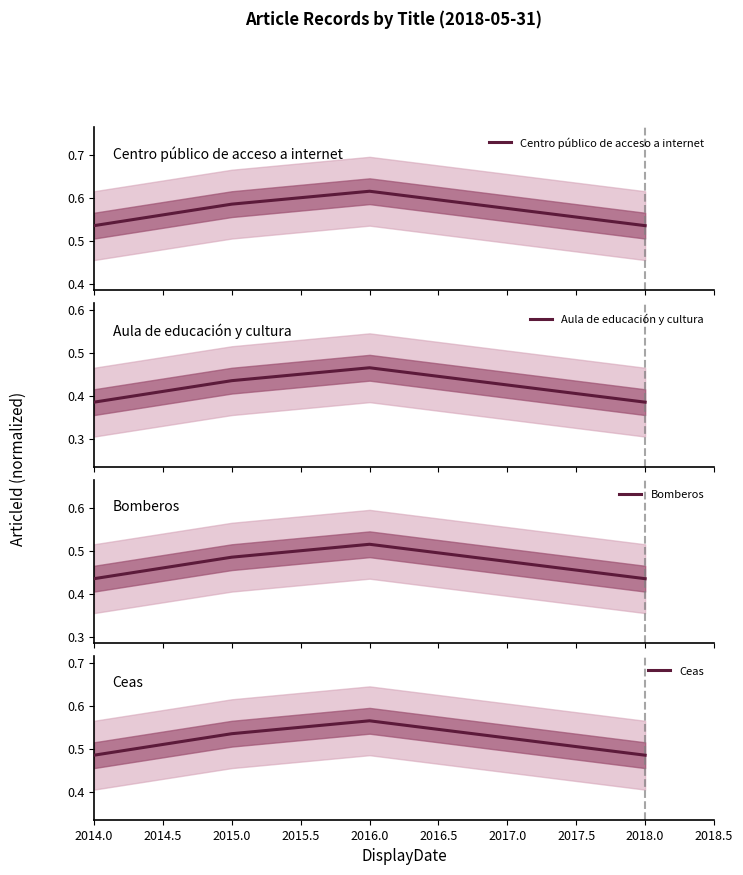

At which label does Ceas reach its peak?

2016.0